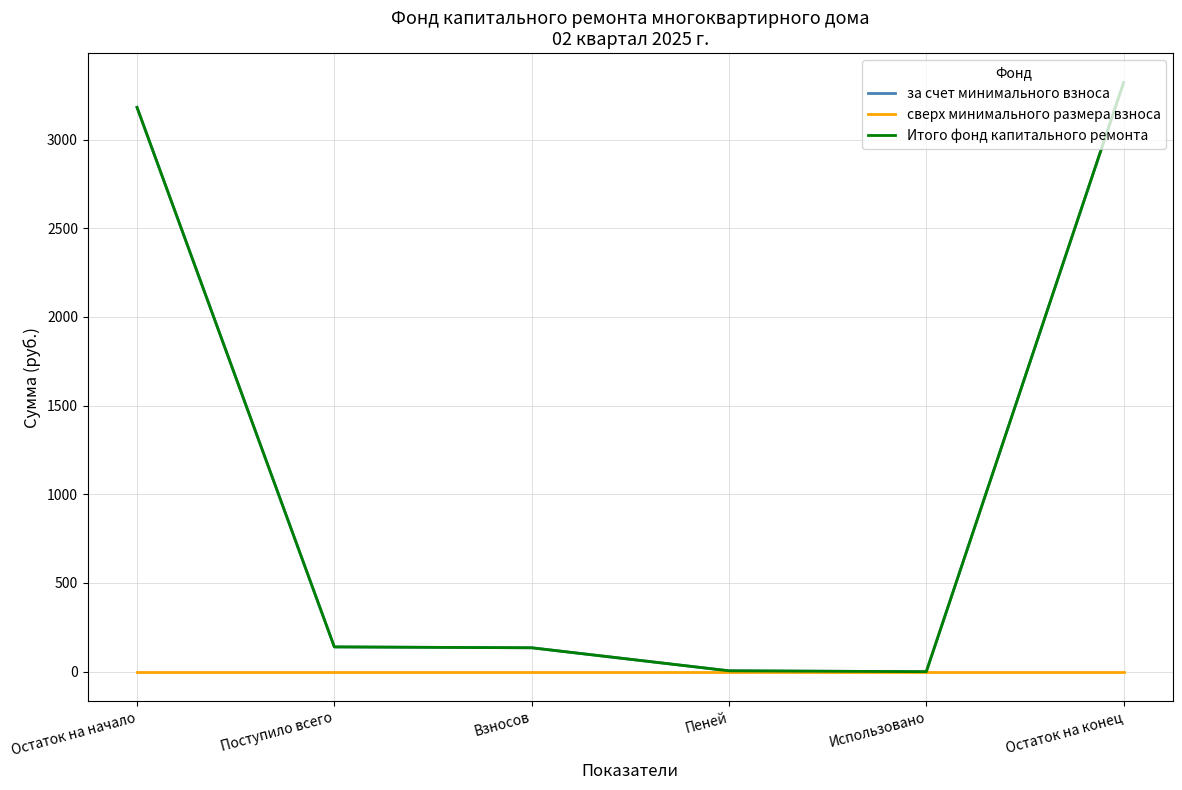

Is this an area chart (filled region under the line)?

No